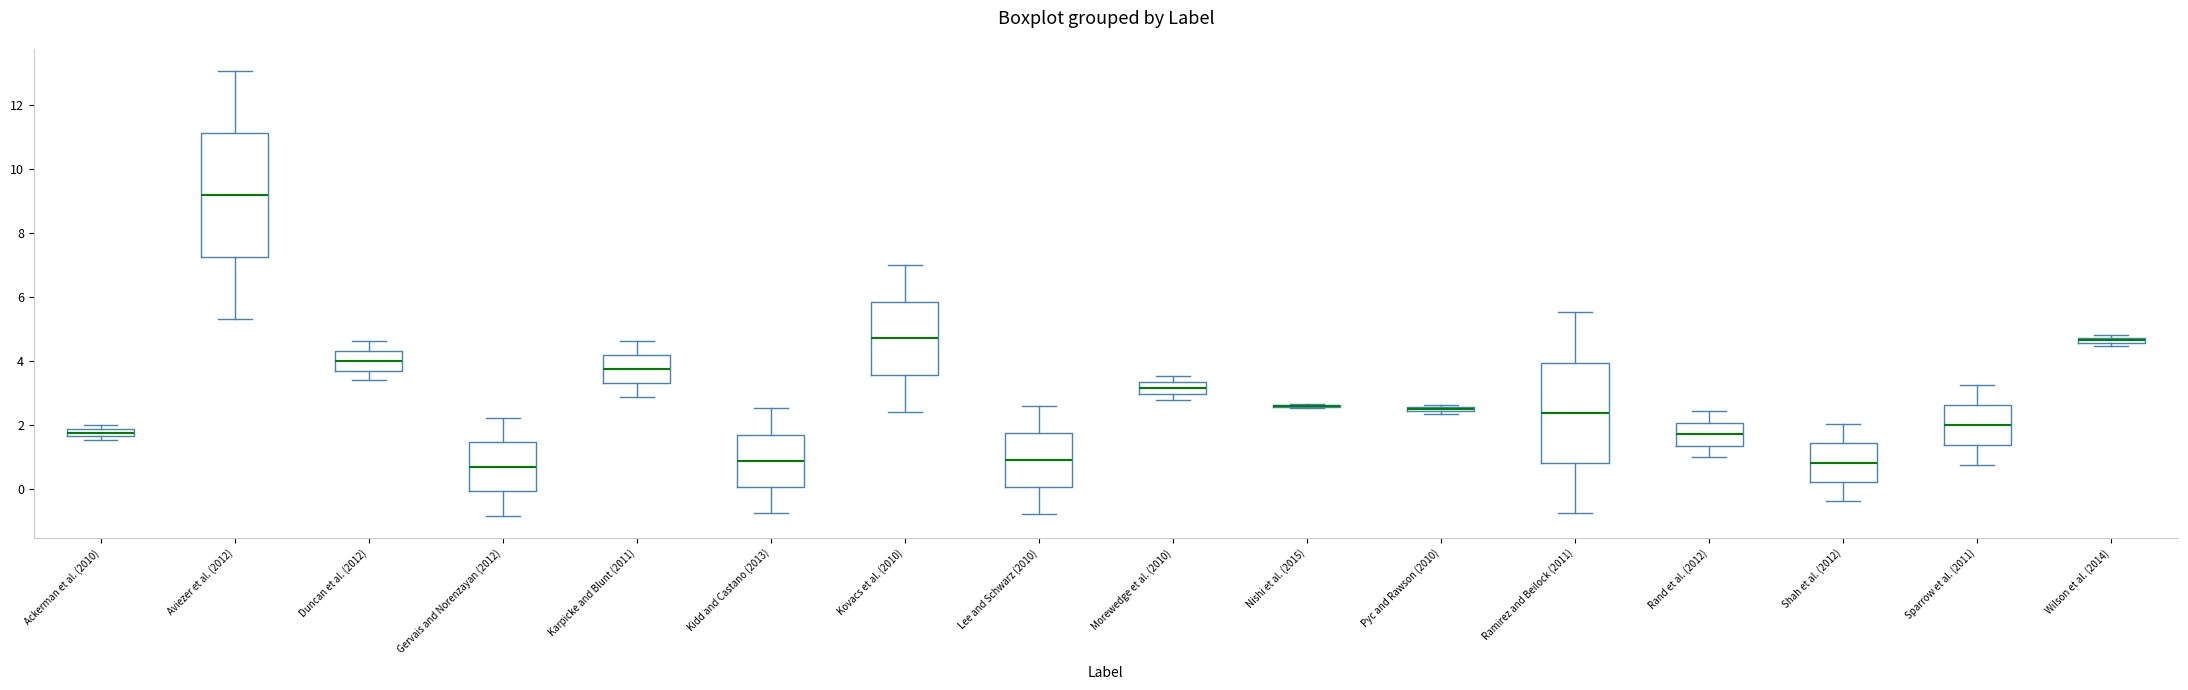

Which box is the tallest, from its lower edge to its upper edge?

Aviezer et al. (2012)